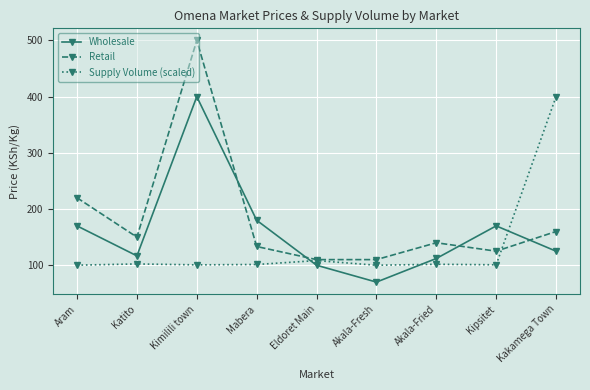

Which series ends up on top after the final intersection of Wholesale and Retail?

Retail